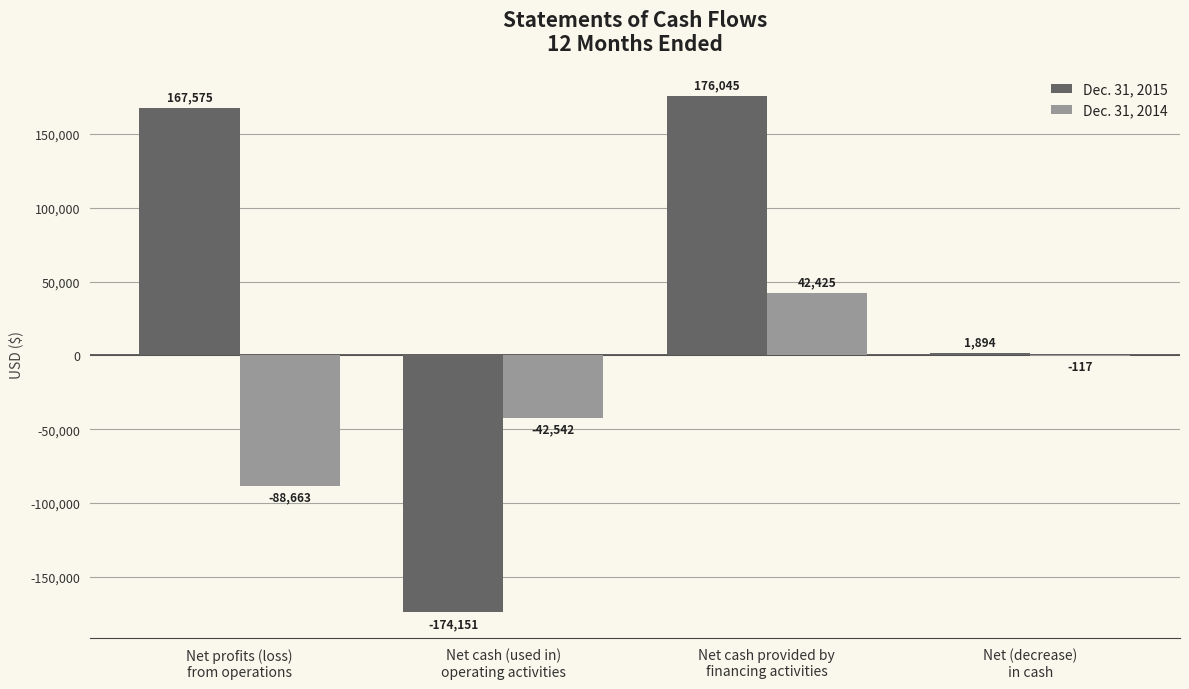

What is the sum of all Dec. 31, 2014 values?

-88897